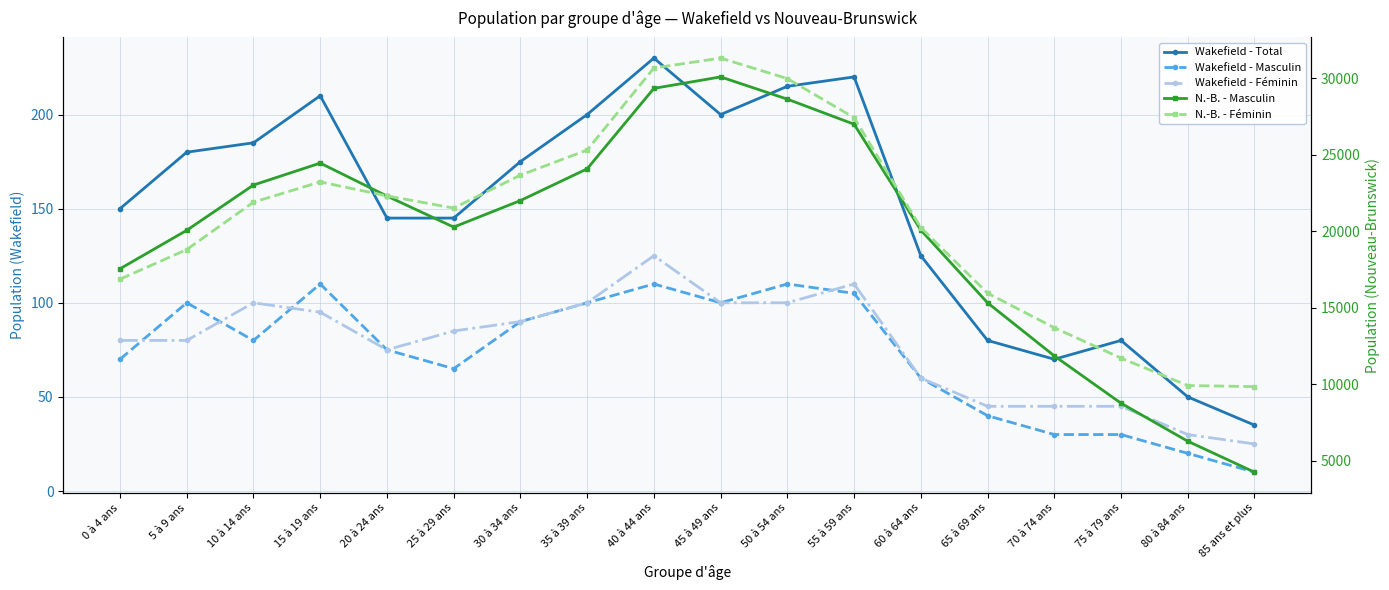

The Wakefield - Féminin series shows 100 at 50 à 54 ans. True or false?

True